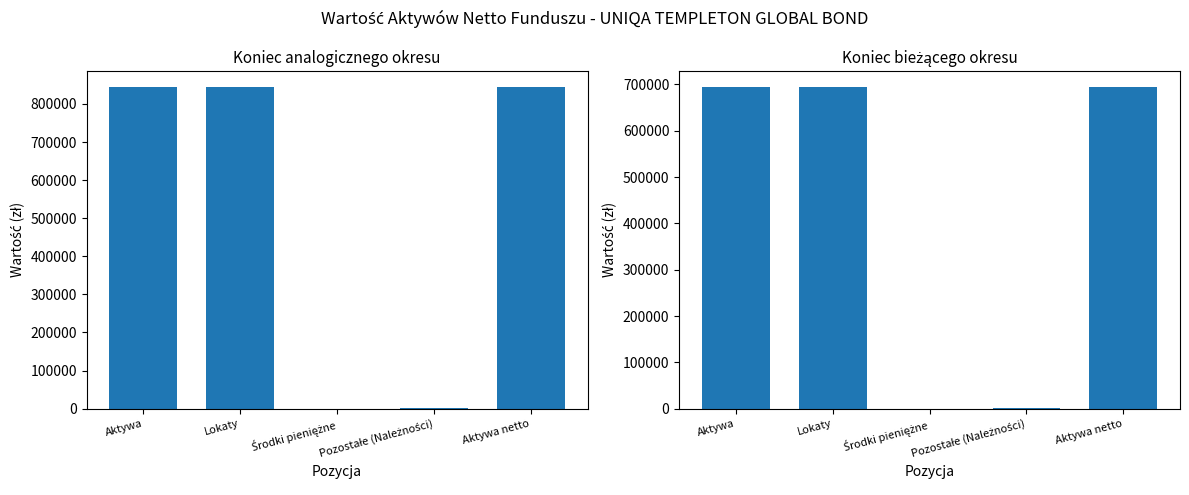

Reading left to right, extract all data points from this chart.

Koniec analogicznego okresu: 844486.4	843986.3	0.0	500.1	844486.4
Koniec bieżącego okresu: 694336.0	693992.3	0.0	343.7	694336.0